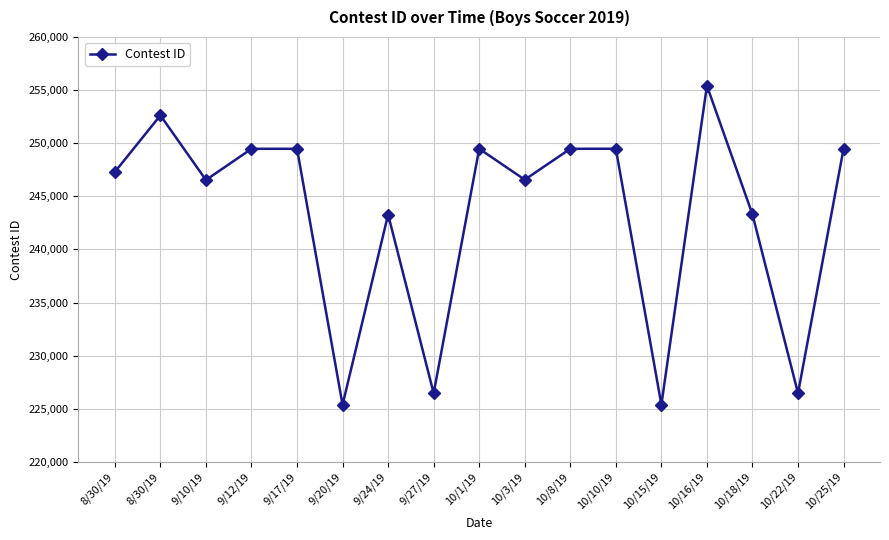

What is the difference between the second highest and second lowest values?

27237